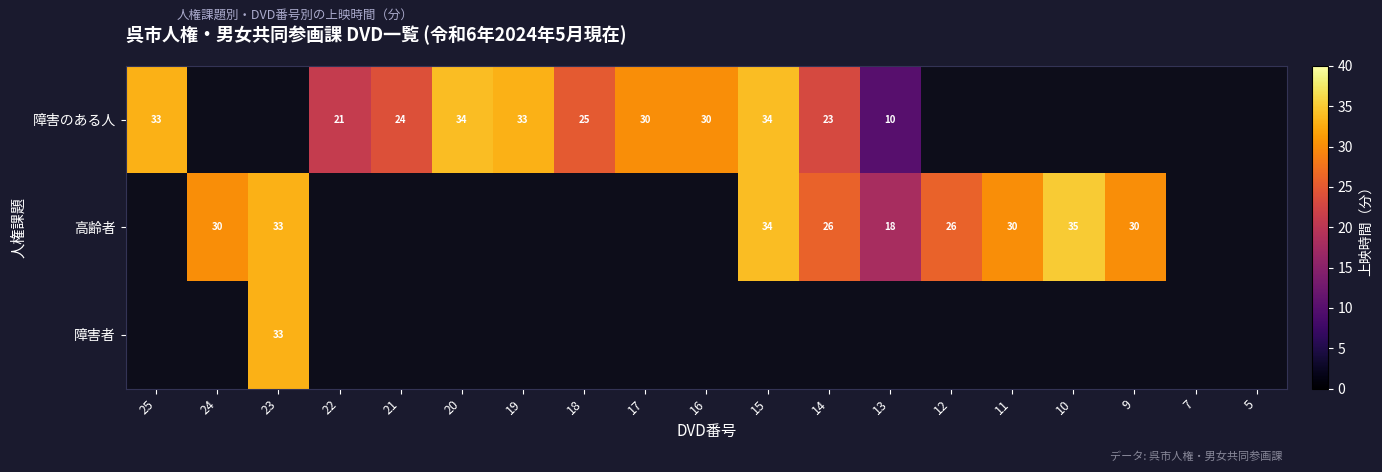

True or false: 高齢者 has a value of 33 at 23.

True